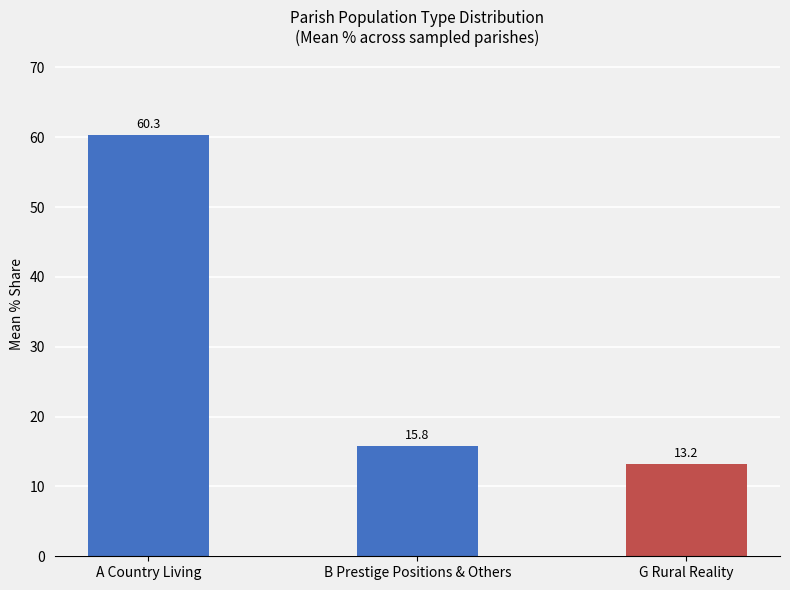

At which category does the chart reach its peak across all series?

A Country Living